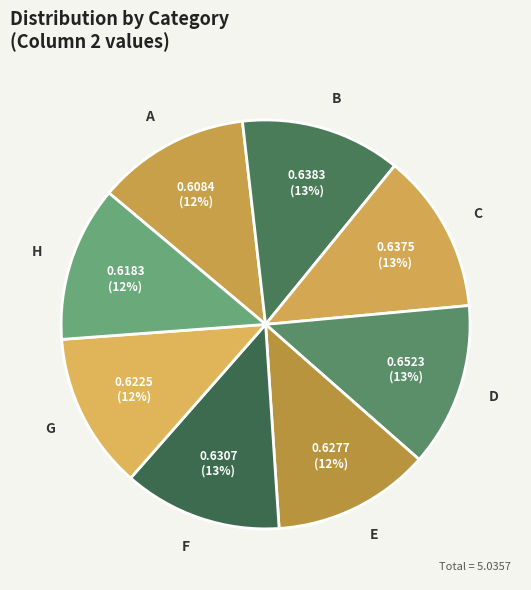

How many slices are in this pie chart?

8